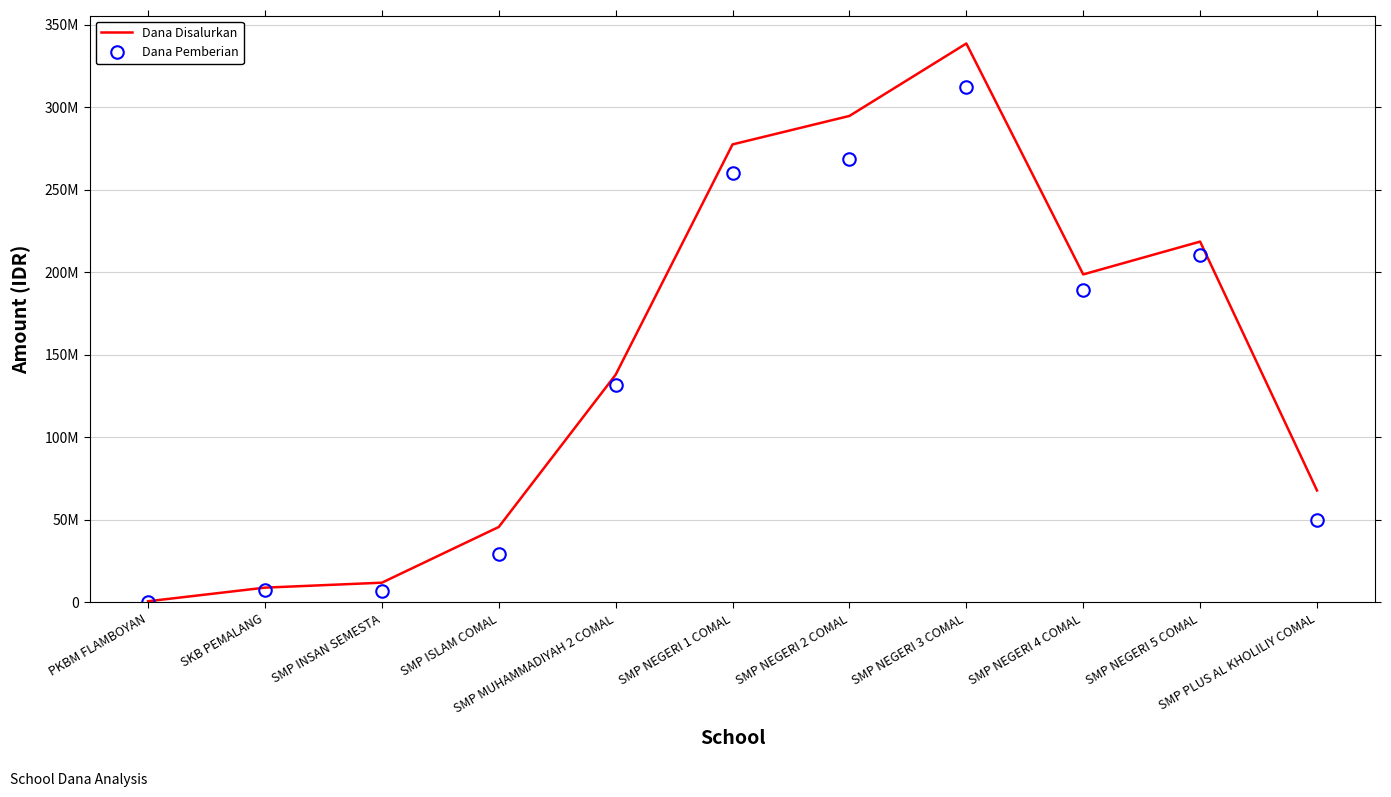

What are all the series names shown in the legend?

Dana Disalurkan, Dana Pemberian